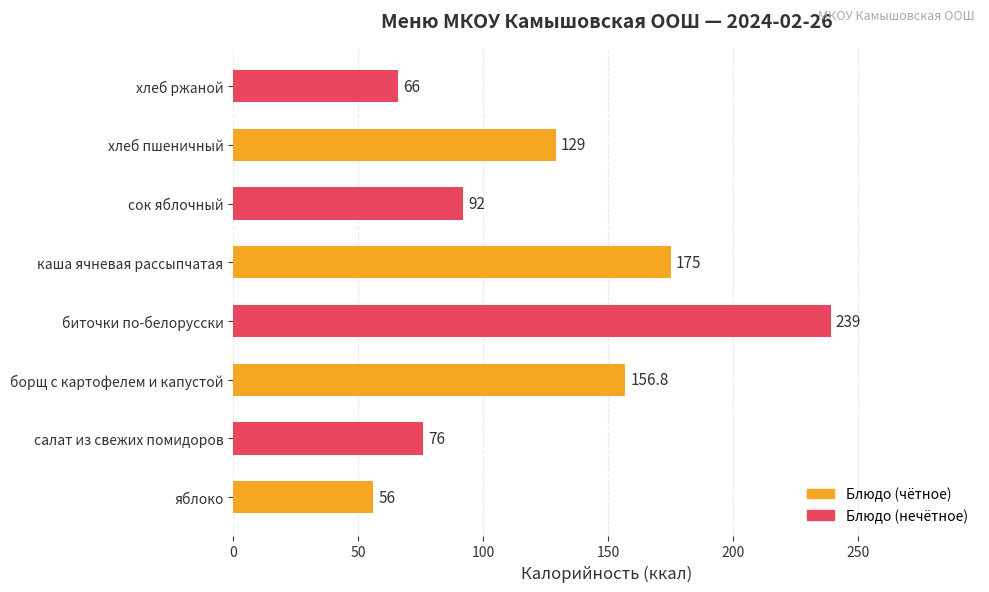

Which has a higher value, каша ячневая рассыпчатая or салат из свежих помидоров?

каша ячневая рассыпчатая